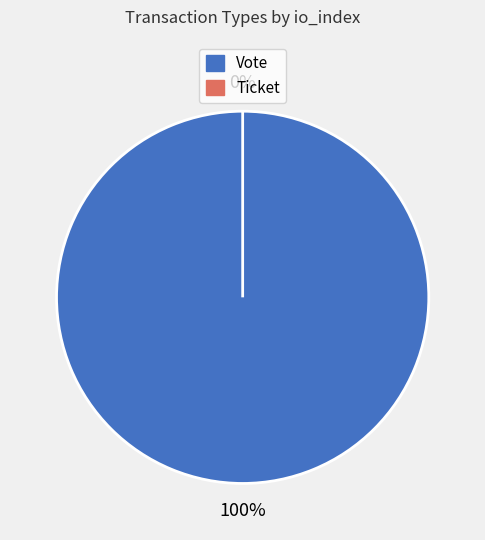

To the nearest percent, what is the difference between the Ticket and Vote slice percentages?

100%